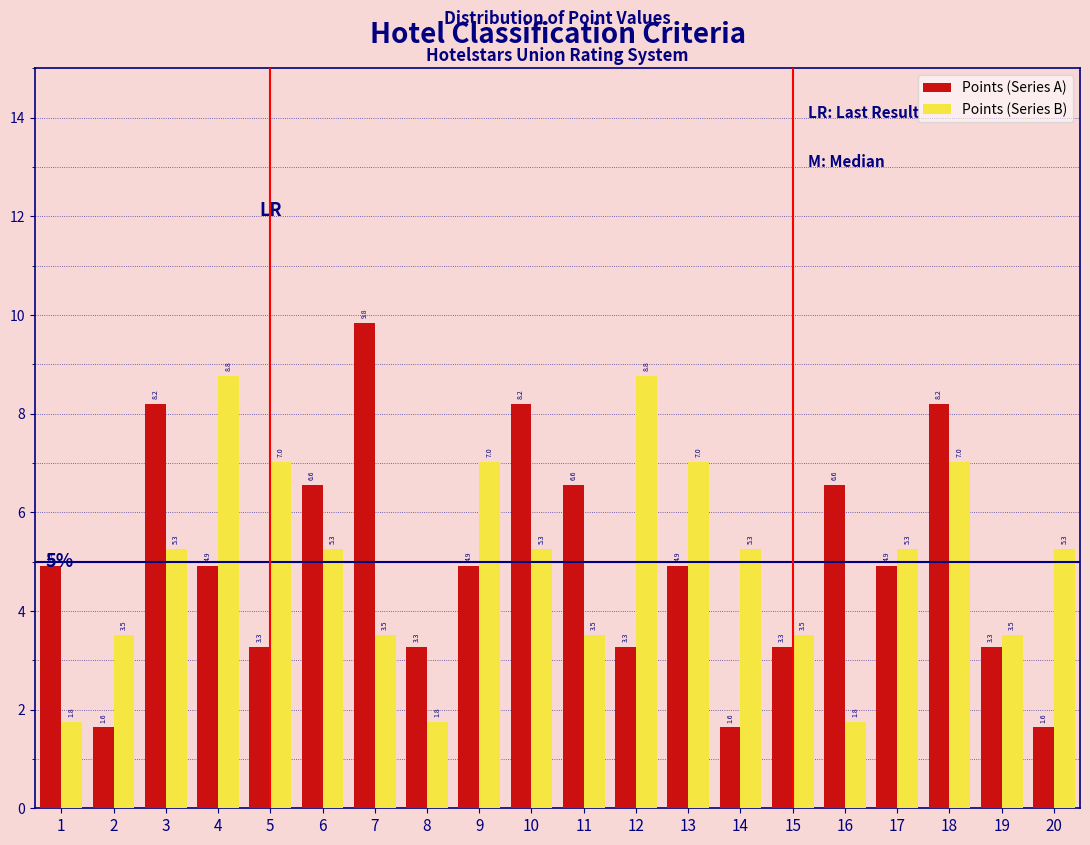

The value of Points (Series A) at 12 is 0.9. True or false?

False